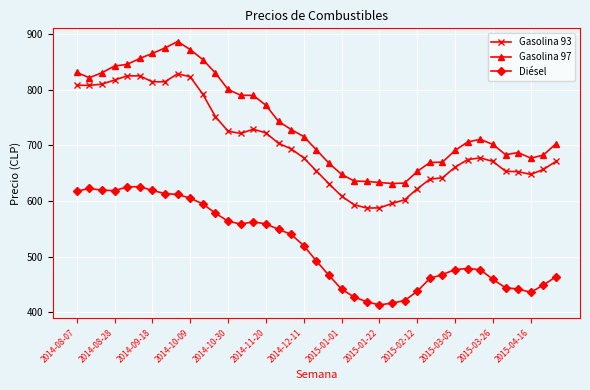

Rank the series by their average value, from lowest to highest.

Diésel, Gasolina 93, Gasolina 97